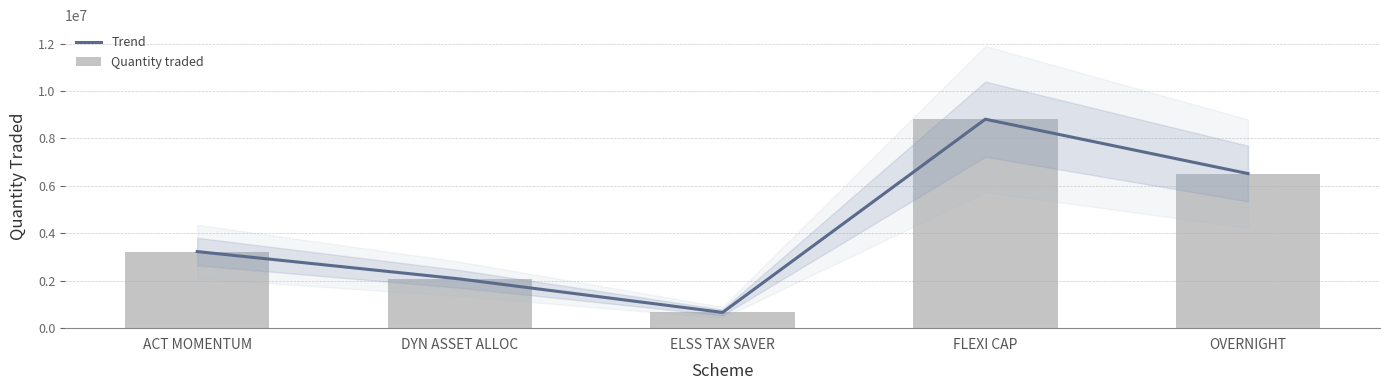

At how many categories does at least one series exceed 5361280?

2